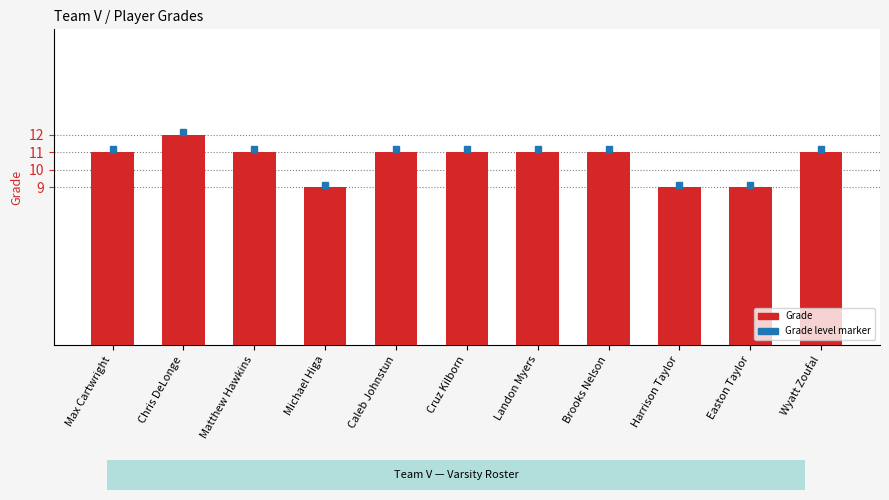

Approximately how many times larger is the value at Harrison Taylor compared to Max Cartwright?

0.8